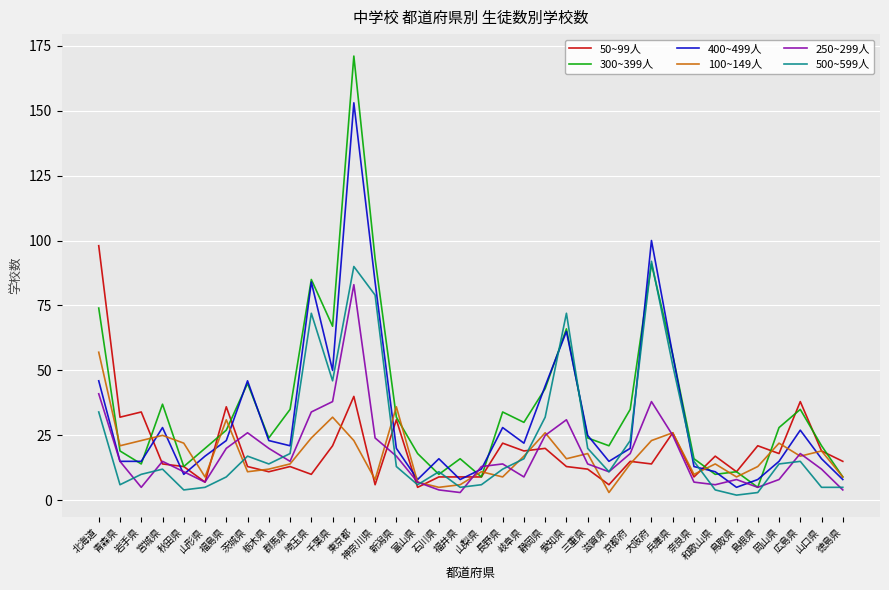

What position from the right is 長野県?

17